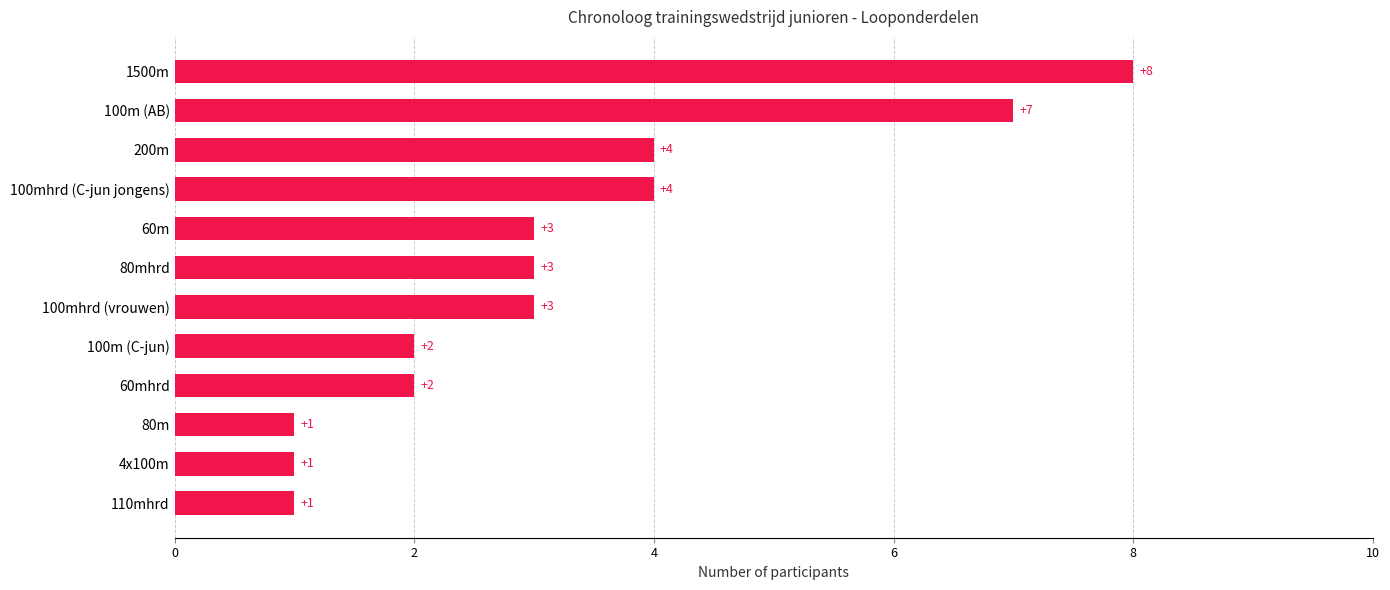

What is the greatest value displayed?

8